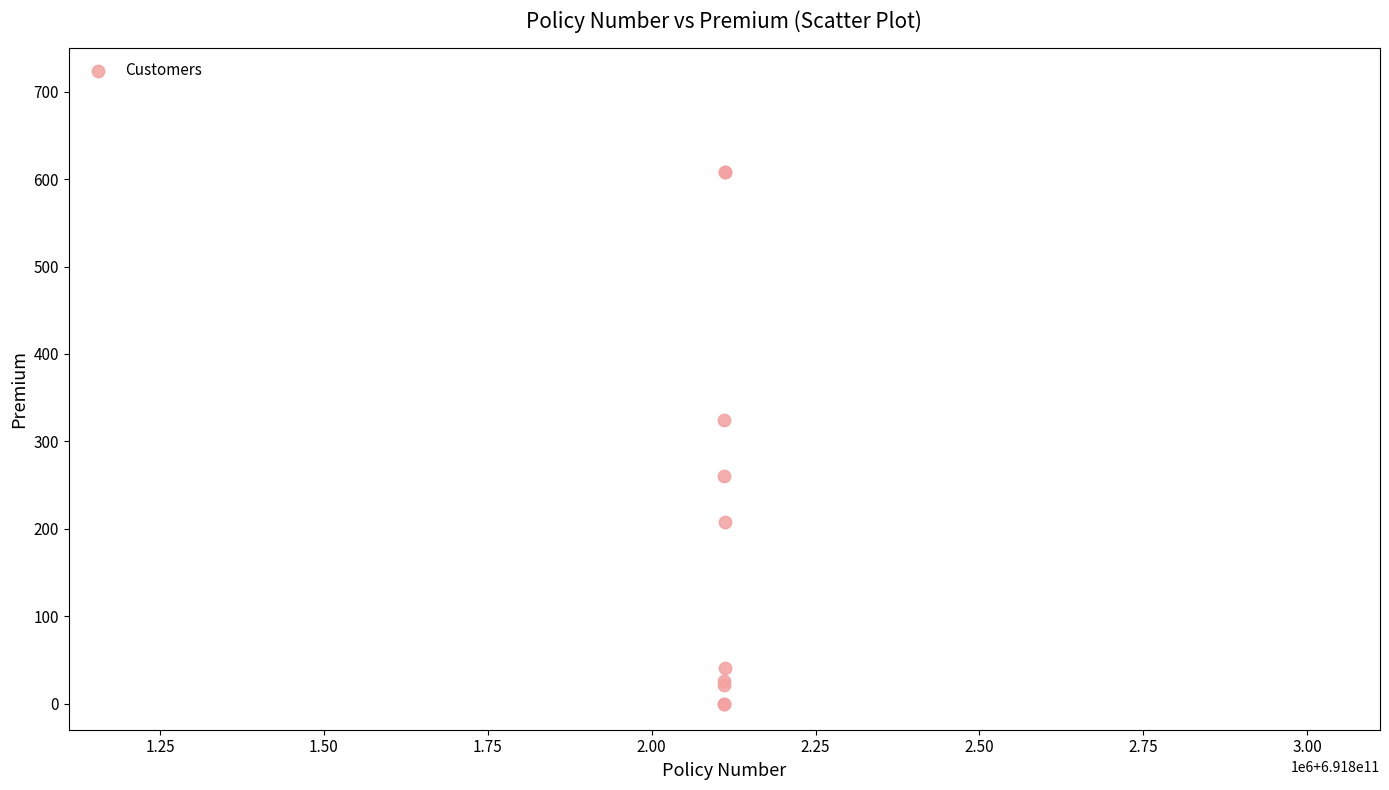

What Y value in the scatter plot is closest to 304?

325.0